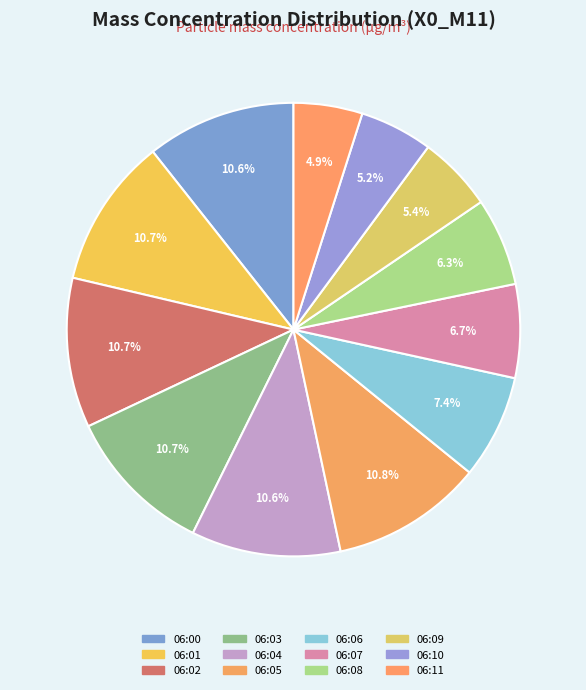

Is it true that 06:02 is 11% of the pie?

True